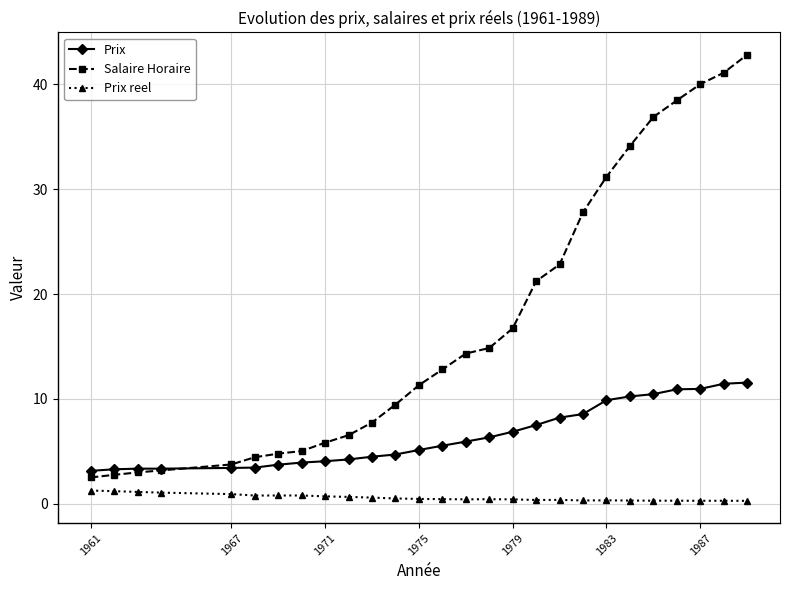

Which series has the largest total across all categories?

Salaire Horaire